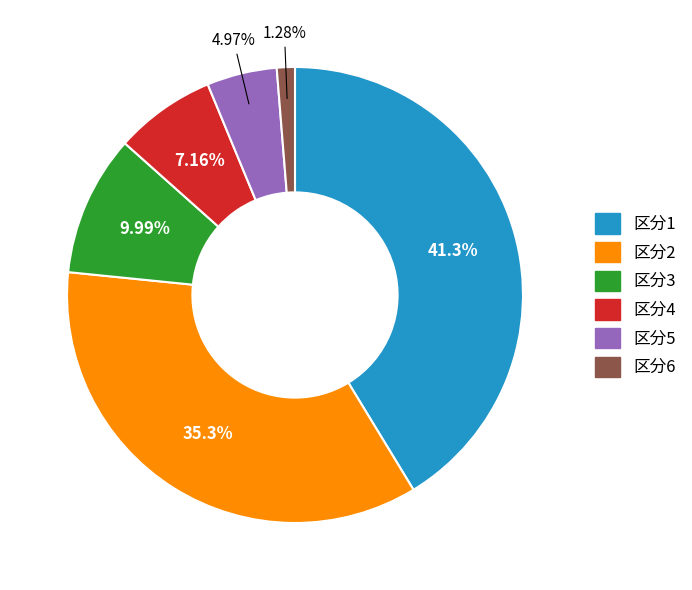

Count the number of slices in the pie.

6